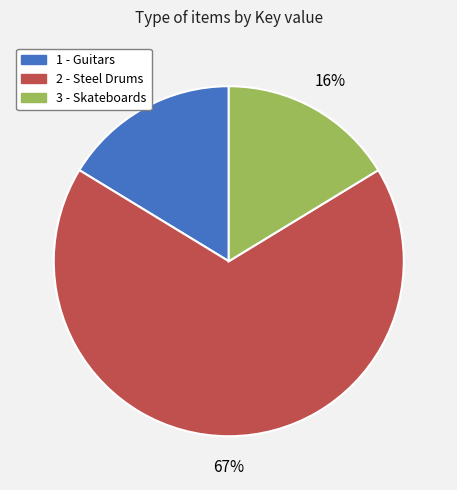

Between 2 - Steel Drums and 1 - Guitars, which is larger?

2 - Steel Drums